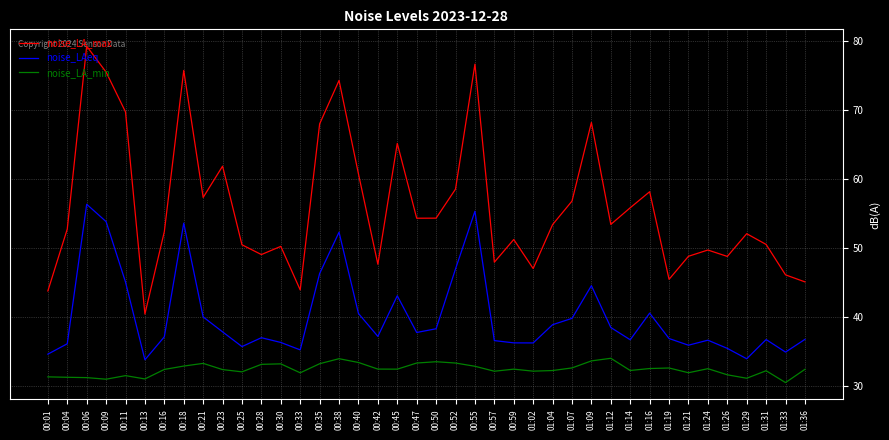

Is the value of noise_LA_min at 00:13 greater than the value of noise_LA_max at 00:13?

No